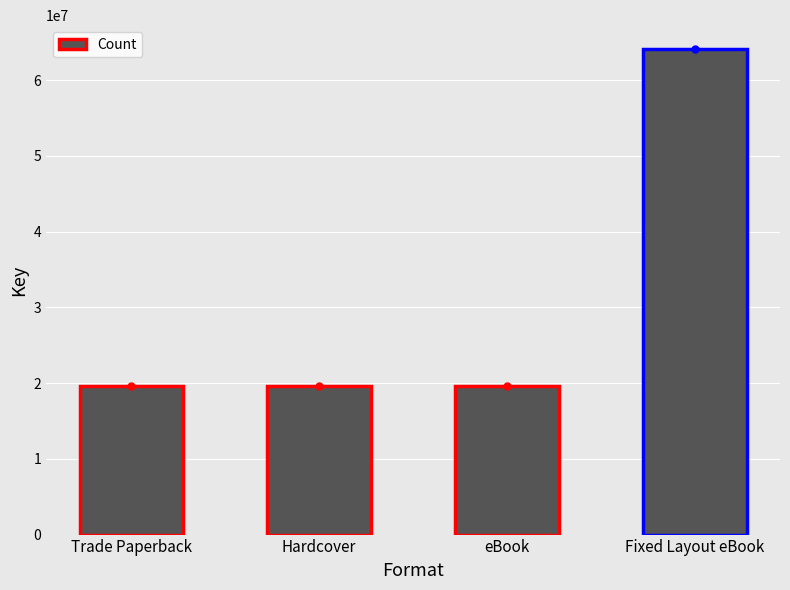

How many series are shown in this chart?

1